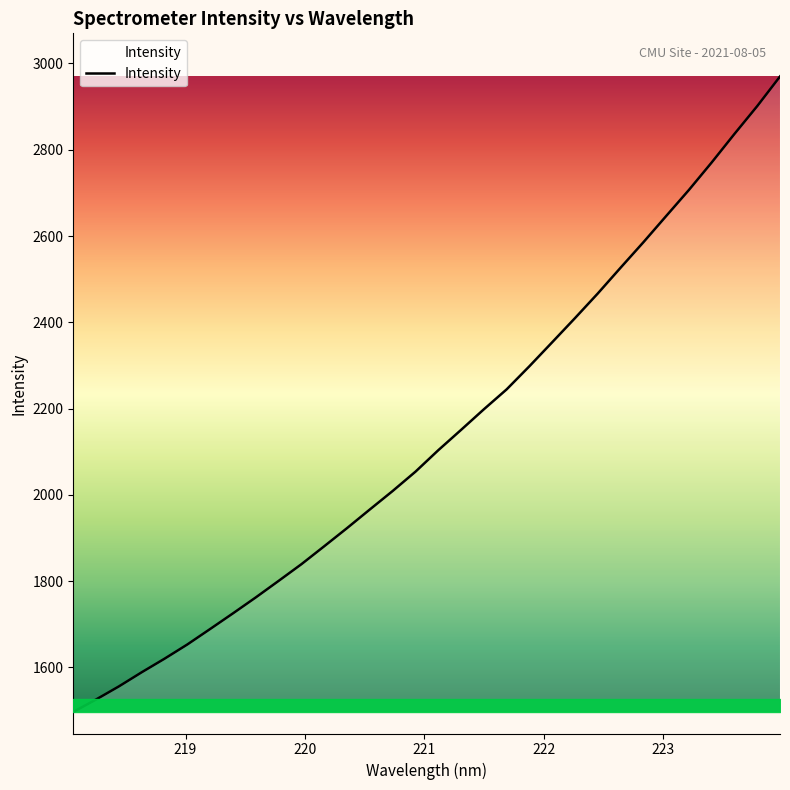

What is the smallest value displayed?

1496.9